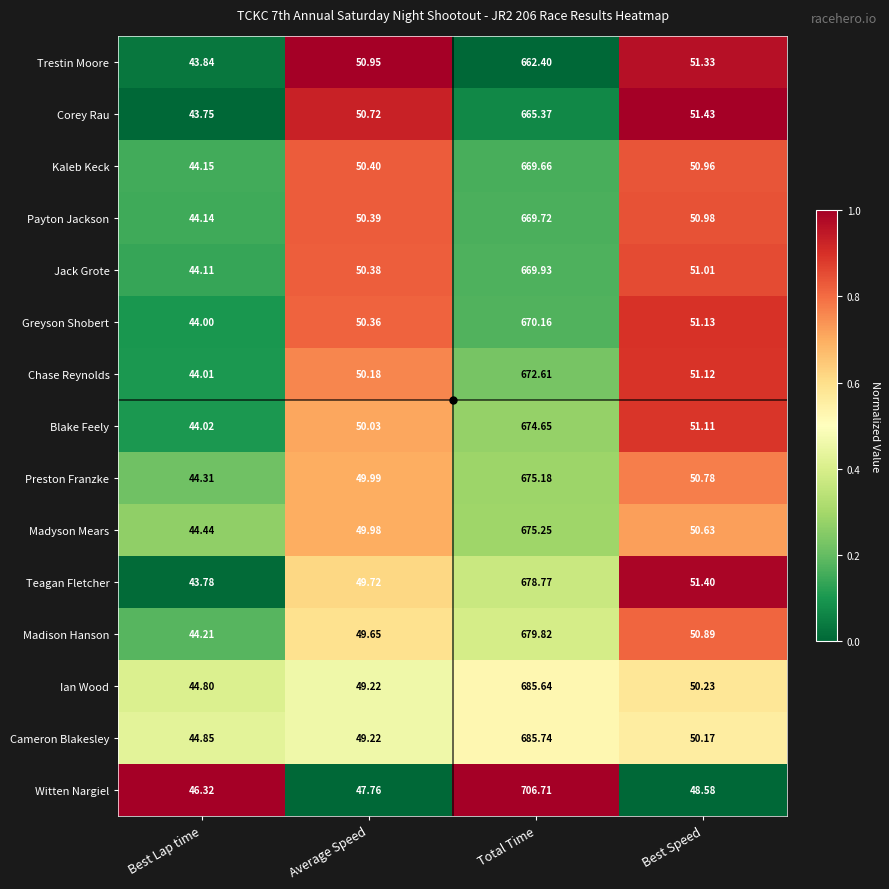

Between Average Speed and Total Time, which series saw the biggest shift?

Witten Nargiel